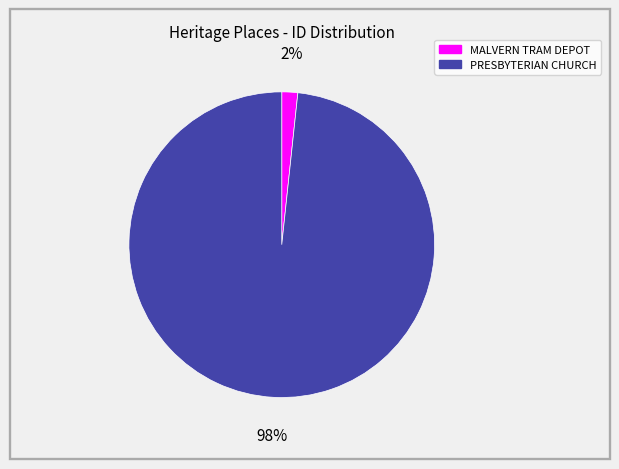

Combined, do PRESBYTERIAN CHURCH and MALVERN TRAM DEPOT account for over 50%?

Yes